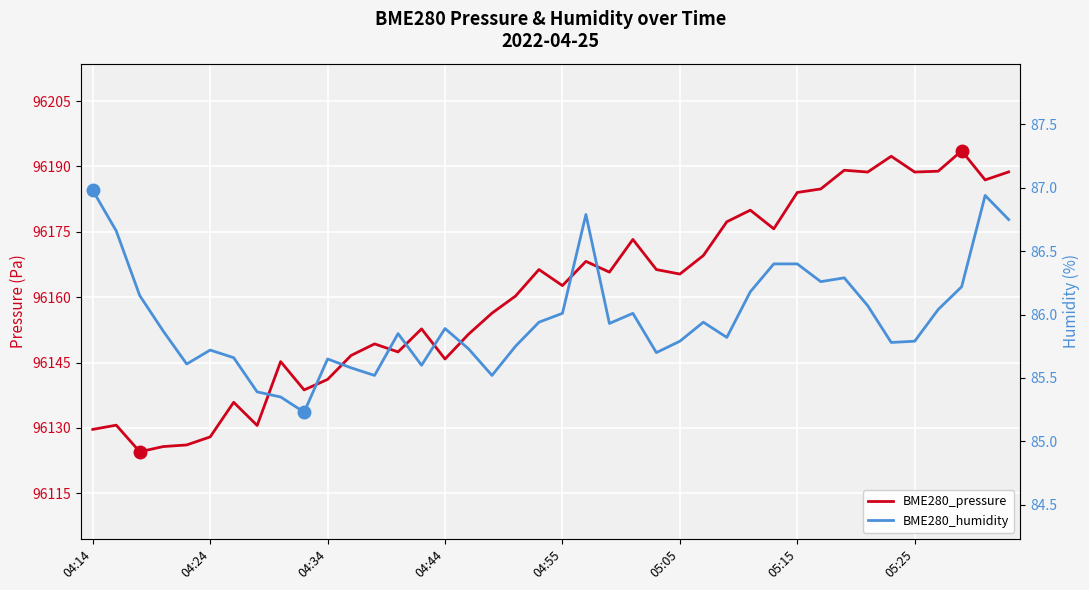

True or false: BME280_pressure has more than 2 interior local peaks.

True